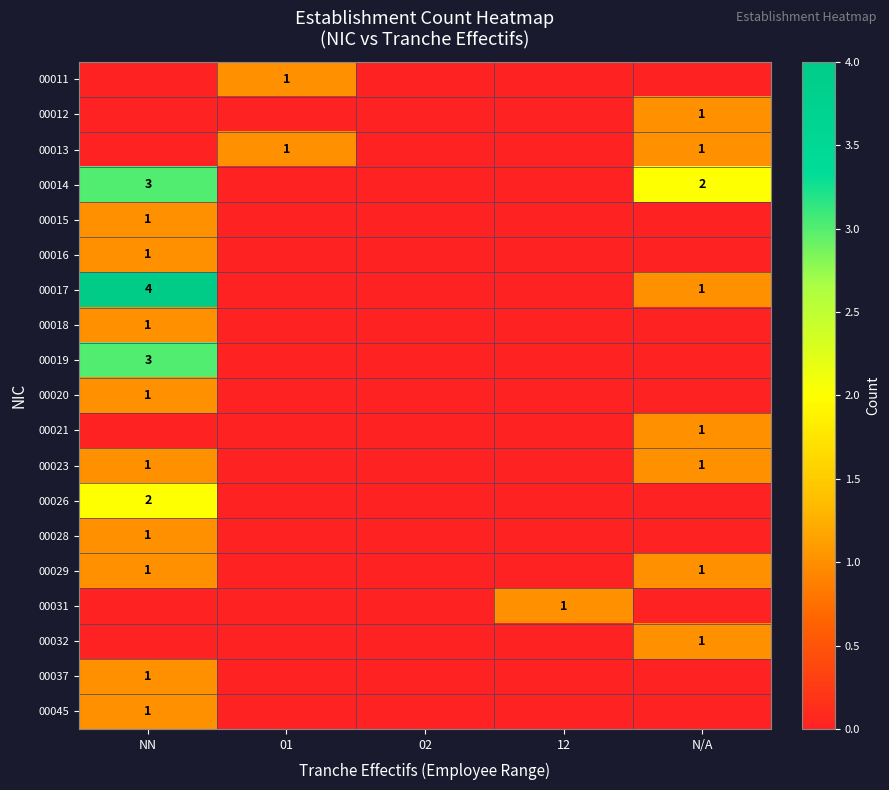

At how many categories does at least one series exceed 3?

1